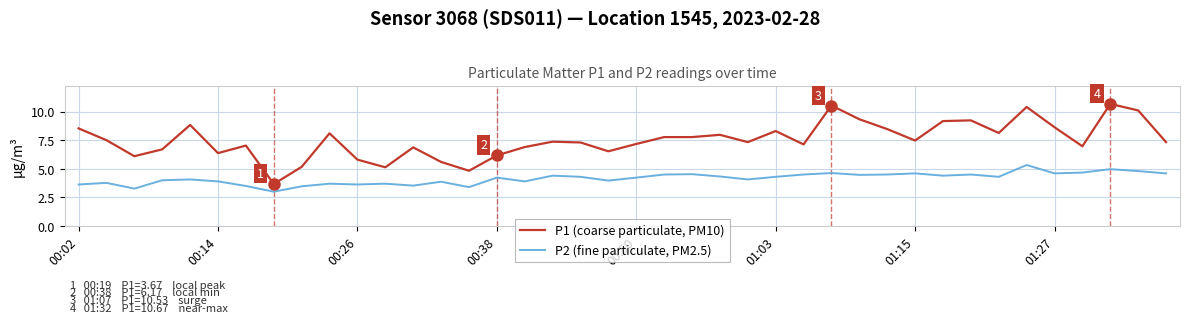

What is the greatest value displayed?

10.7